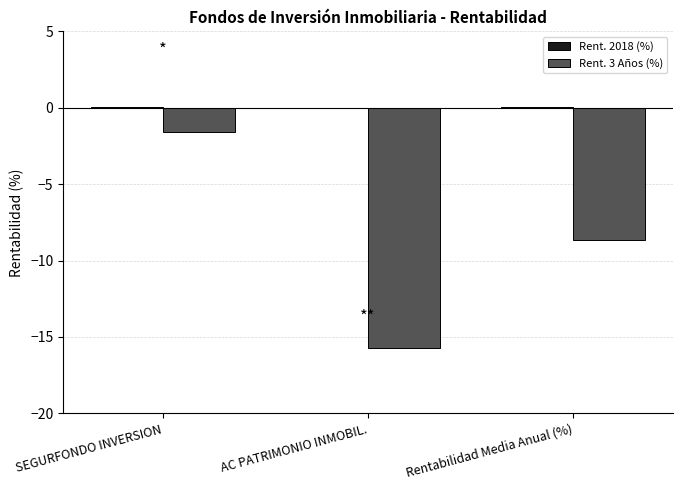

The Rent. 3 Años (%) series shows -8.7 at Rentabilidad Media Anual (%). True or false?

True